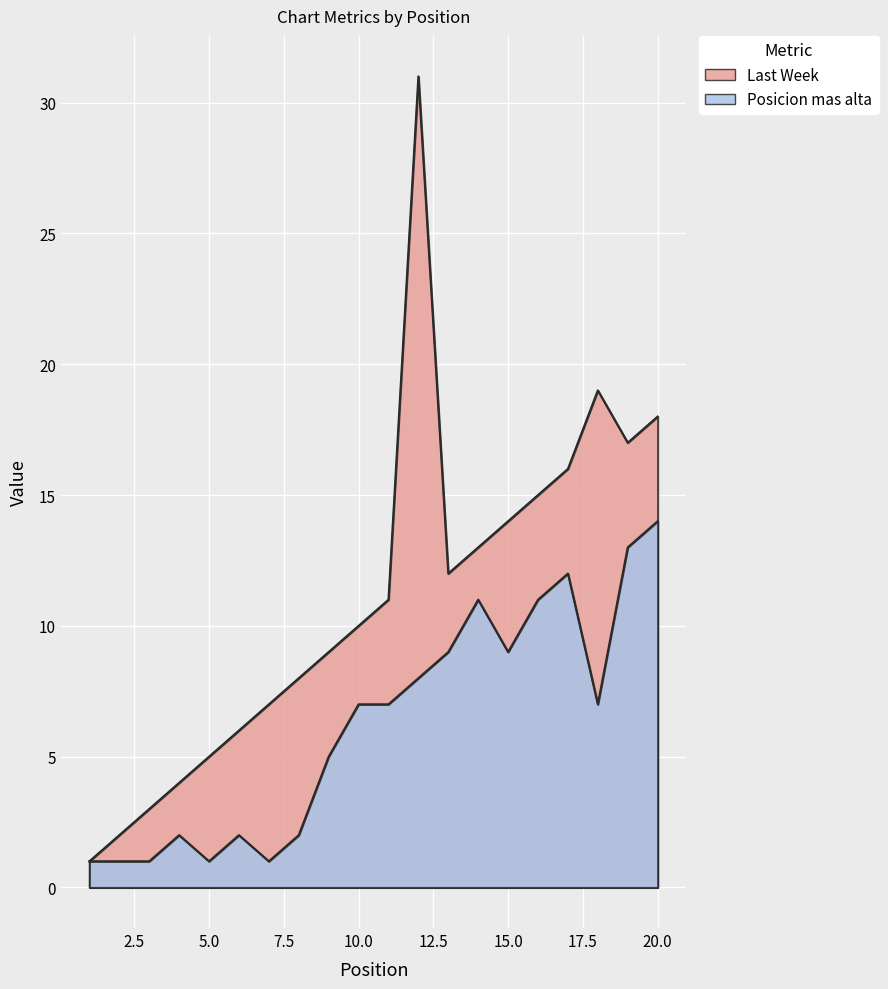

Where does the Posicion mas alta series first go above 7?

12